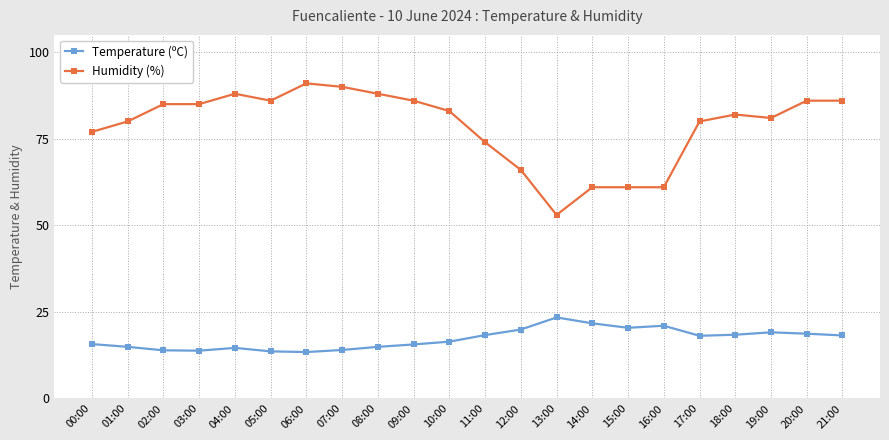

What is the label of the 9th point from the left?

08:00